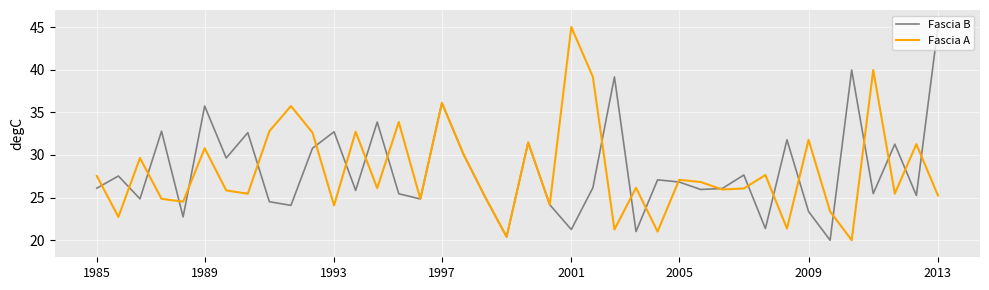

True or false: Fascia B and Fascia A cross at least once.

True